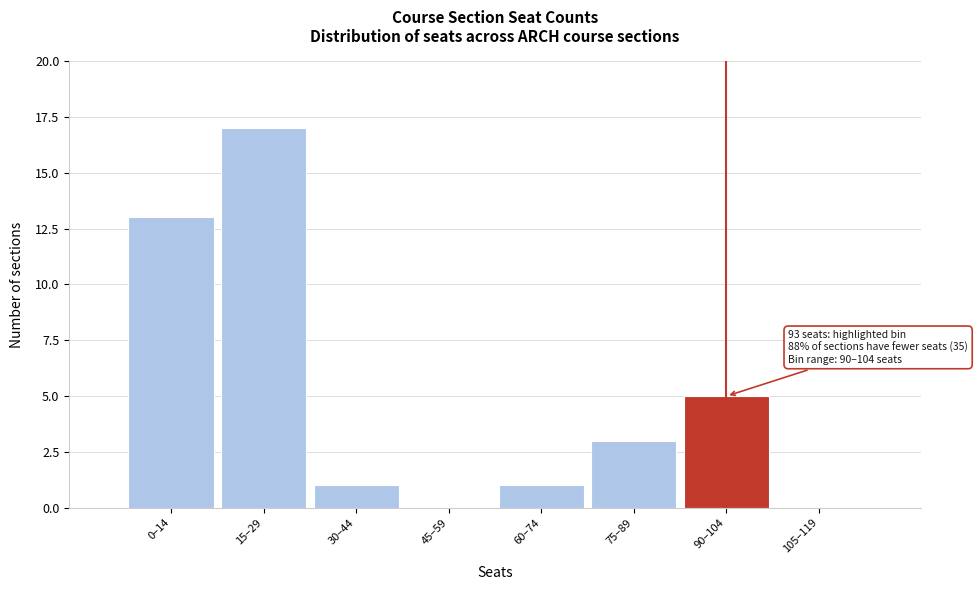

Reading left to right, list all the values displayed in this chart.

0–14=13	15–29=17	30–44=1	45–59=0	60–74=1	75–89=3	90–104=5	105–119=0